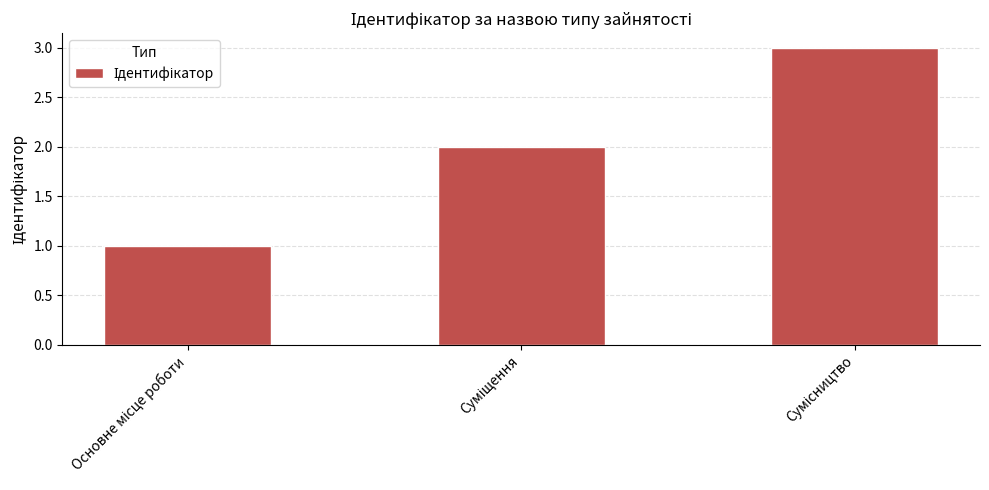

What is the difference between the maximum and minimum values?

2